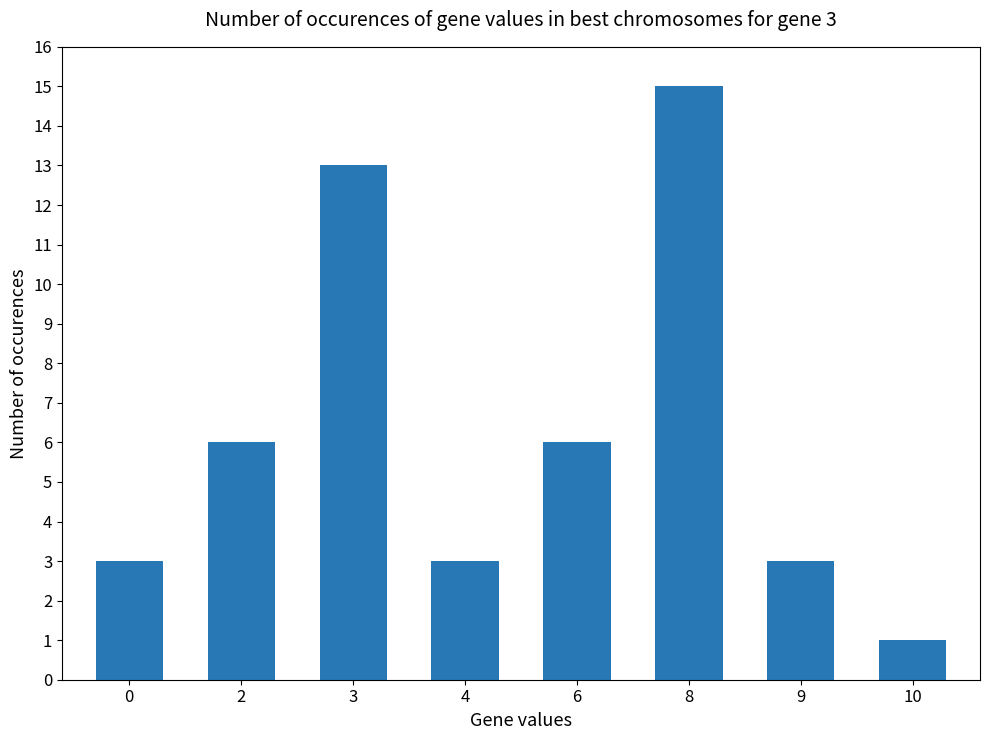

The value at 8 is 15. True or false?

True